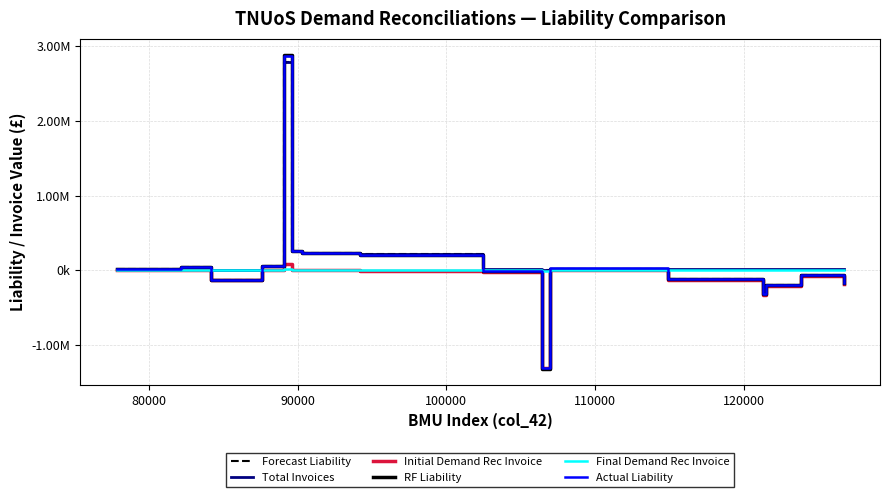

What are all the series names shown in the legend?

Forecast Liability, Total Invoices, Initial Demand Rec Invoice, RF Liability, Final Demand Rec Invoice, Actual Liability